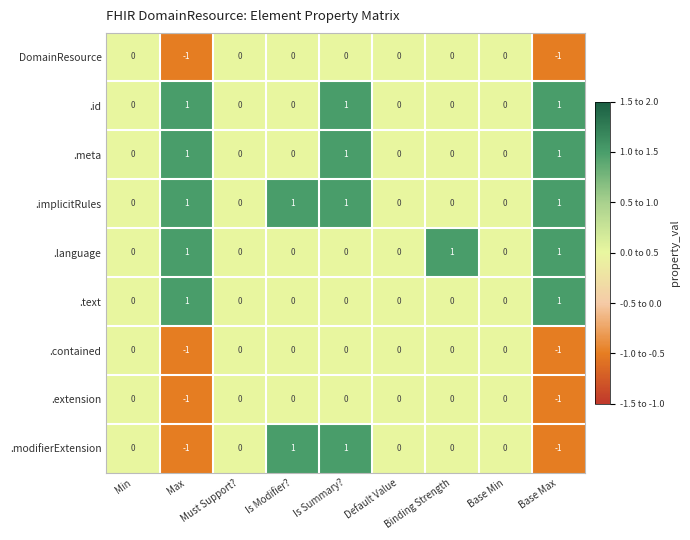

The .meta series shows 1 at Min. True or false?

False